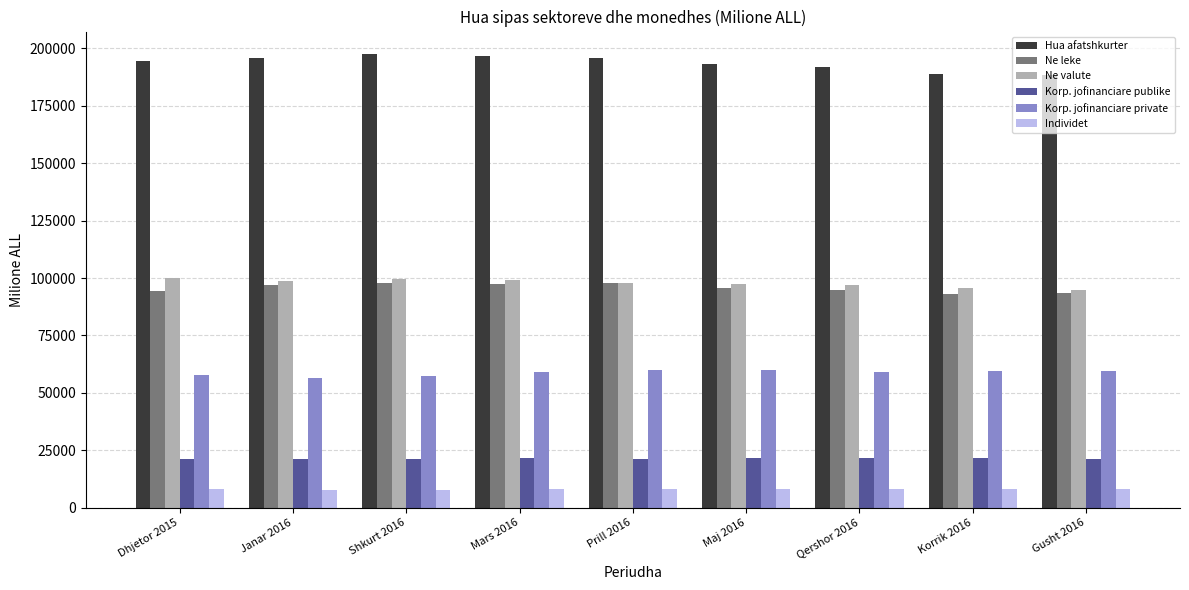

Is the value of Ne leke at Maj 2016 greater than the value of Hua afatshkurter at Shkurt 2016?

No